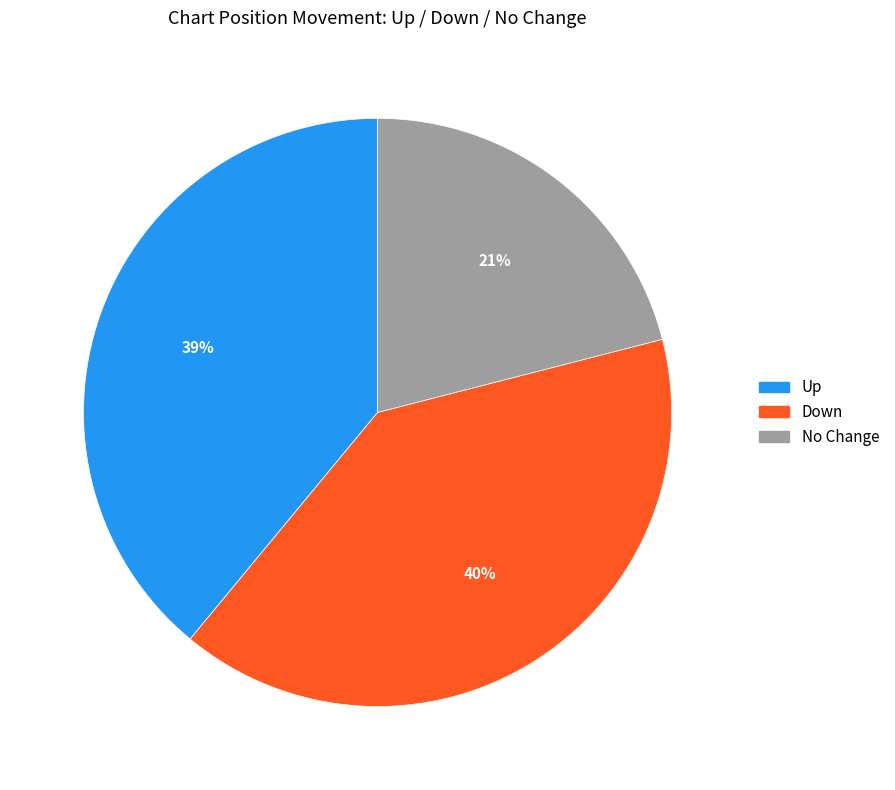

Is there any slice that represents more than half of the pie?

No